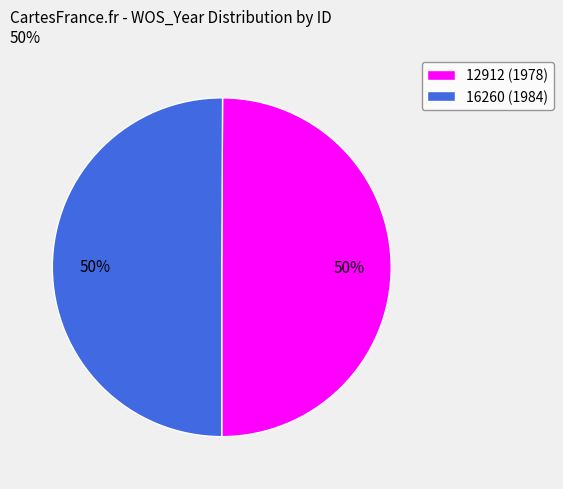

Approximately how many times larger is the value at 16260 (1984) compared to 12912 (1978)?

1.0